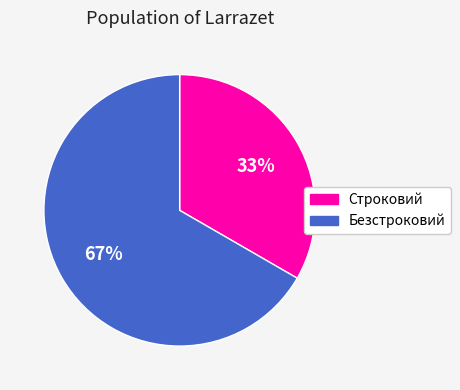

Is it true that Строковий is 48% of the pie?

False